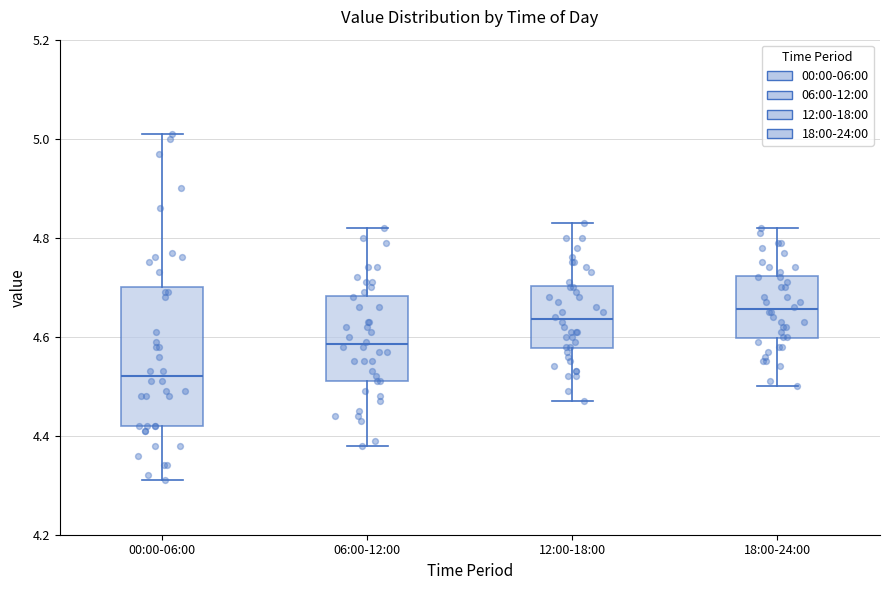

Reading left to right, transcribe this box plot: for each box, give where its median line is, the range the box spans, and where its two whiskers end, as read against the y-axis. The values are not printed on the chart, so give them approximately, as read against the axis.

00:00-06:00: median 4.52, box 4.42 to 4.70, whiskers 4.32 to 5.02
06:00-12:00: median 4.58, box 4.52 to 4.68, whiskers 4.38 to 4.82
12:00-18:00: median 4.64, box 4.58 to 4.70, whiskers 4.48 to 4.84
18:00-24:00: median 4.66, box 4.60 to 4.72, whiskers 4.50 to 4.82